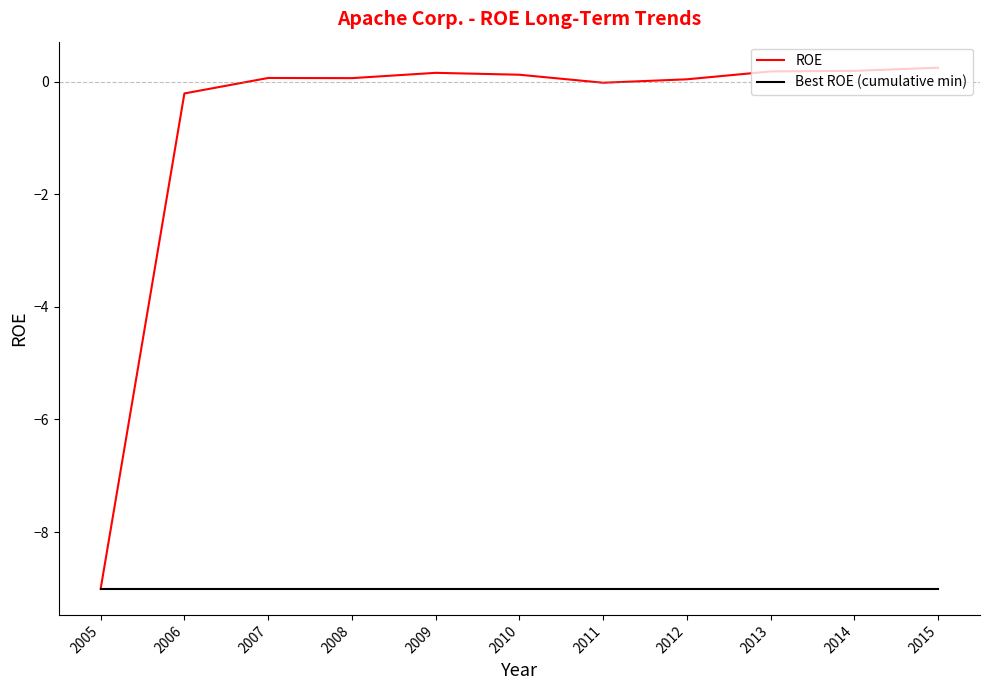

Which series has the largest range (max minus min)?

ROE